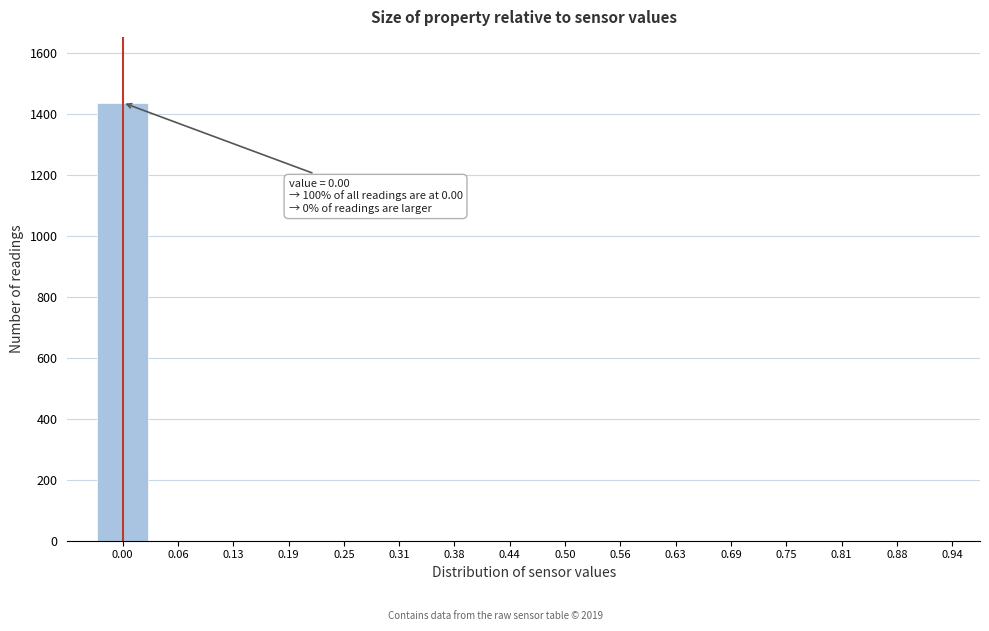

Reading left to right, list all the values displayed in this chart.

0.00=1438	0.06=0	0.13=0	0.19=0	0.25=0	0.31=0	0.38=0	0.44=0	0.50=0	0.56=0	0.63=0	0.69=0	0.75=0	0.81=0	0.88=0	0.94=0